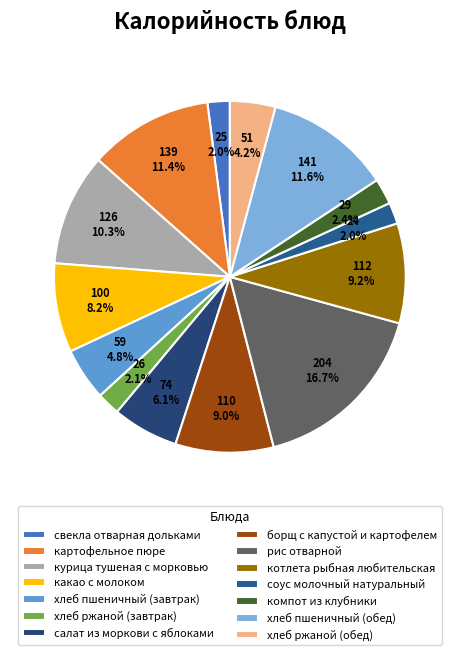

Between курица тушеная с морковью and картофельное пюре, which is larger?

картофельное пюре